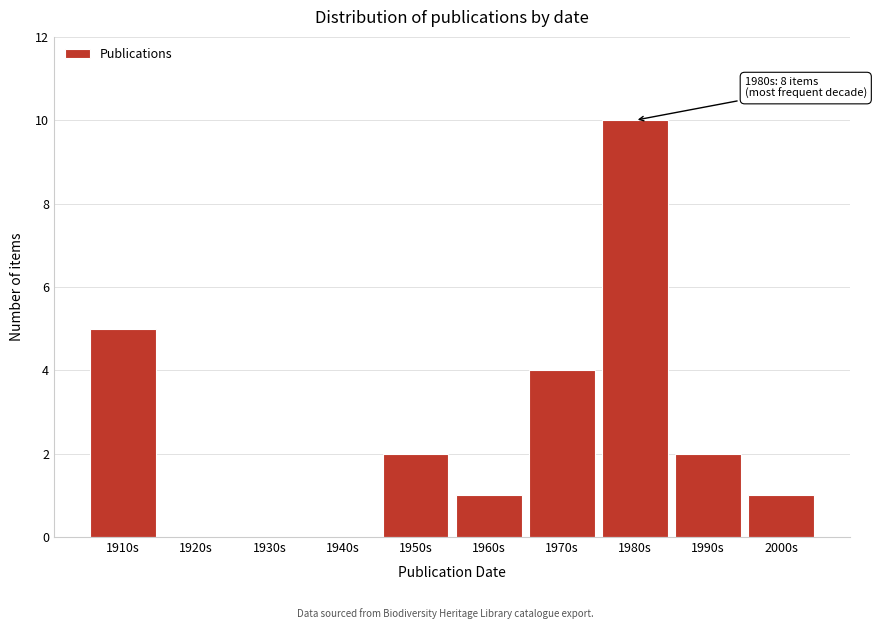

Reading left to right, transcribe all the data shown in this chart.

1910s=5	1920s=0	1930s=0	1940s=0	1950s=2	1960s=1	1970s=4	1980s=10	1990s=2	2000s=1